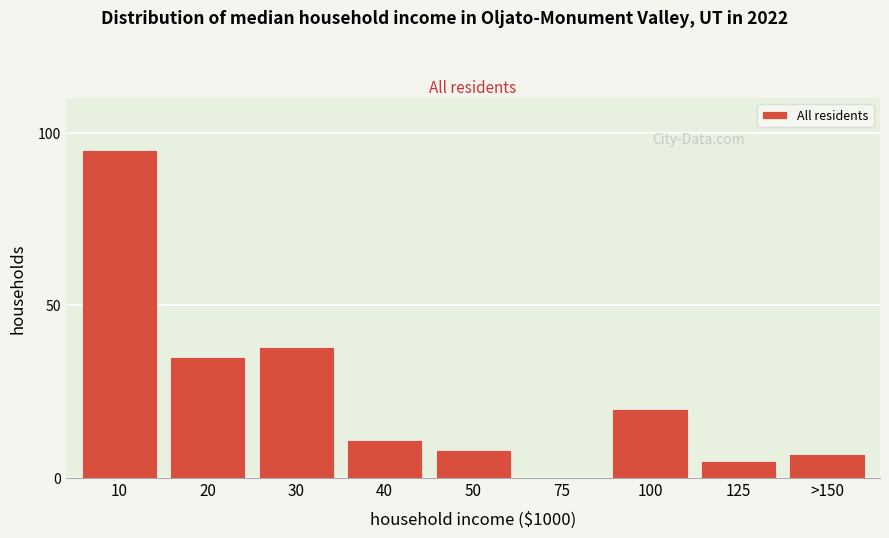

Reading left to right, list all the values displayed in this chart.

10=95	20=35	30=38	40=11	50=8	75=0	100=20	125=5	>150=7